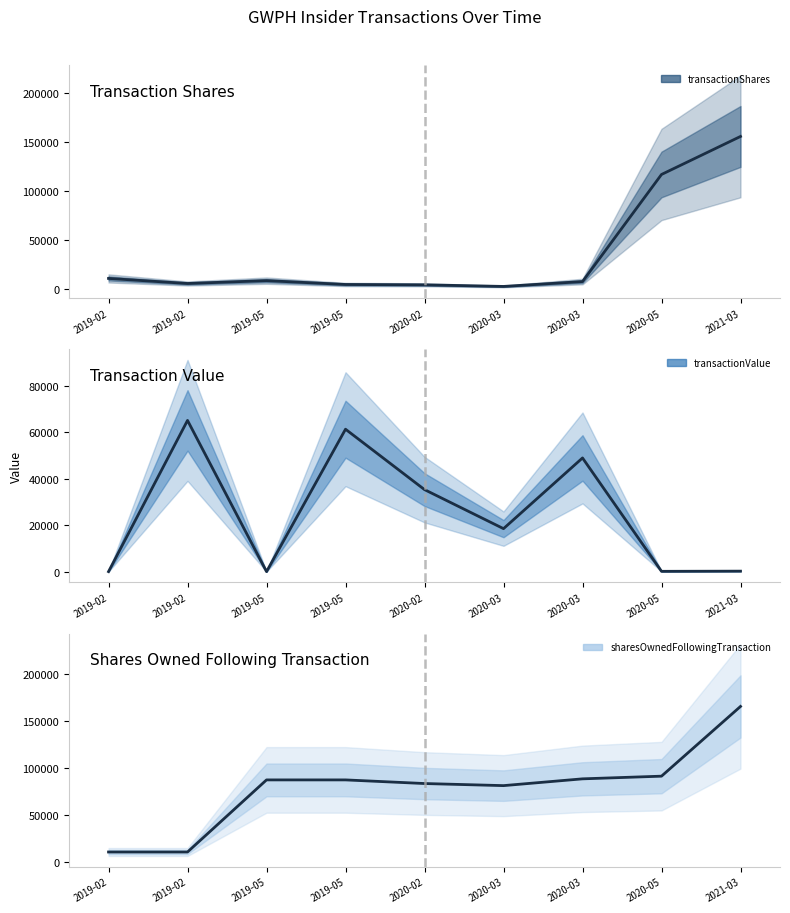

Does the chart have visible grid lines?

No